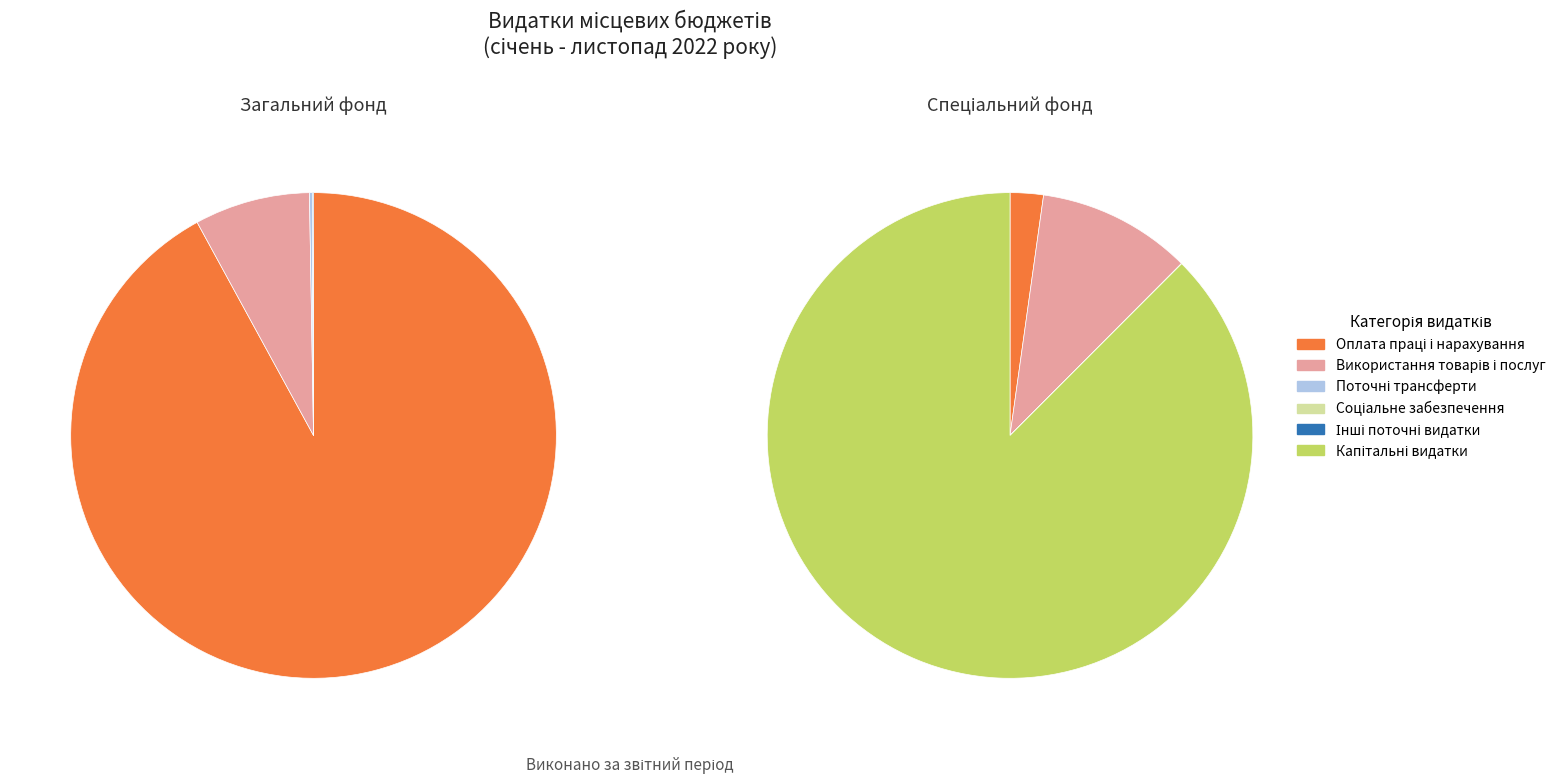

To the nearest percent, what is the average slice percentage?

17%